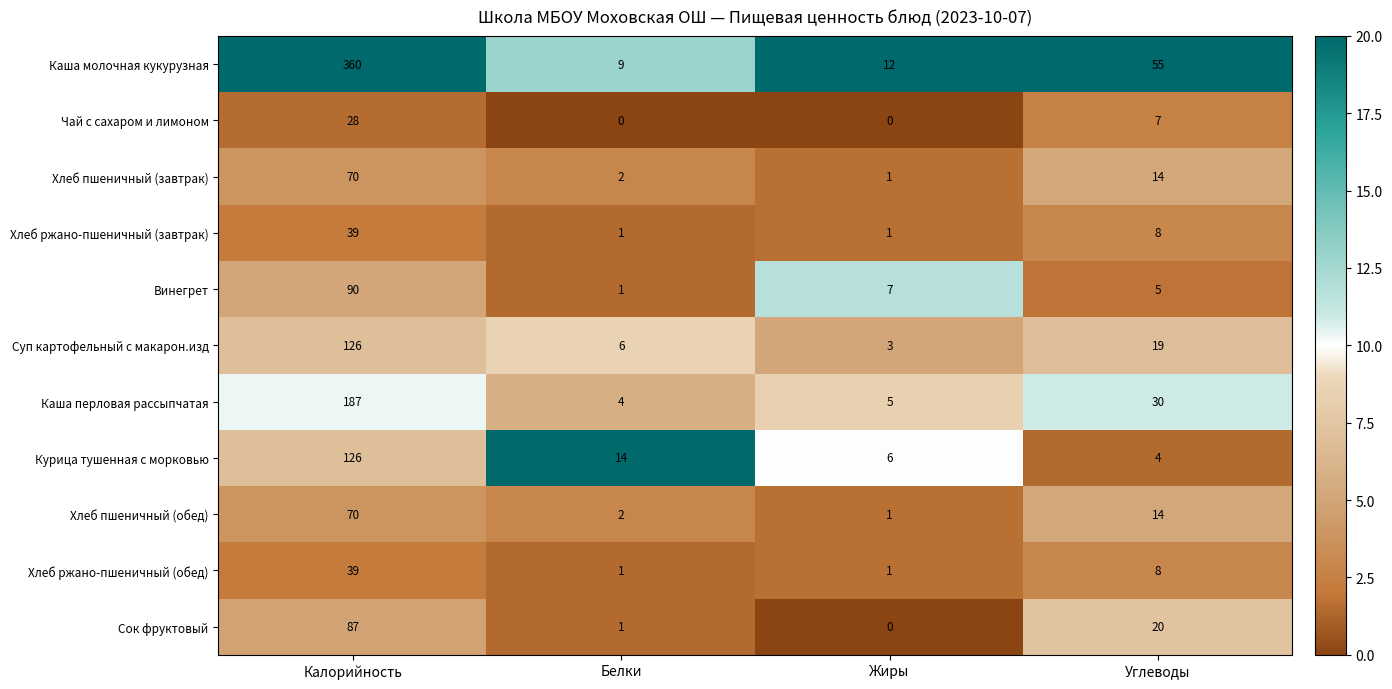

At which category does the chart reach its peak across all series?

Калорийность